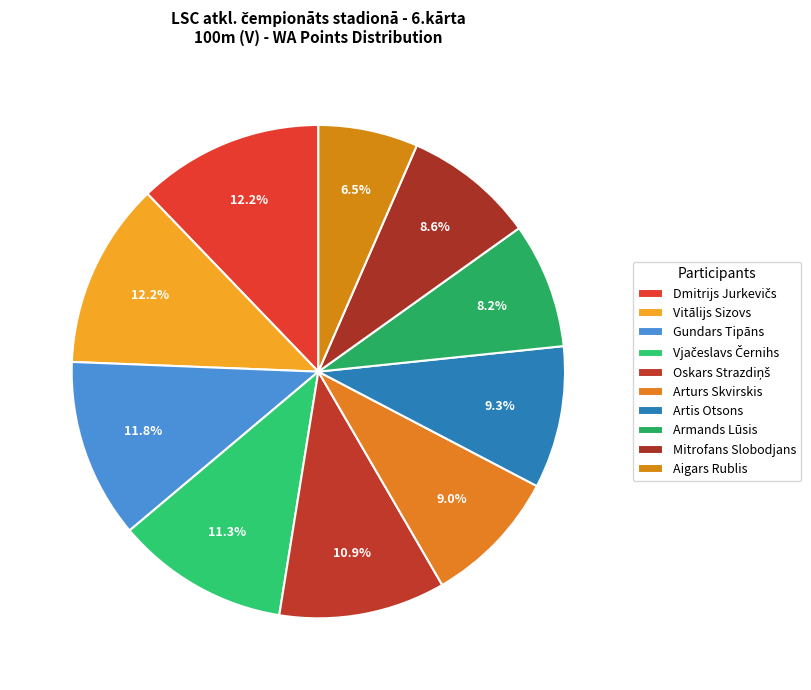

Count the number of slices in the pie.

10